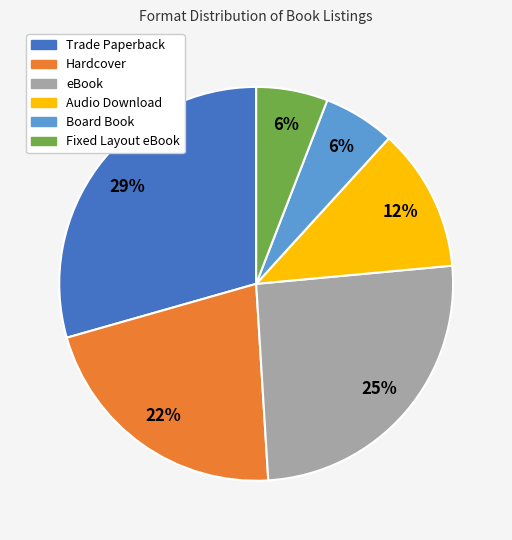

Is Audio Download the majority of the pie?

No